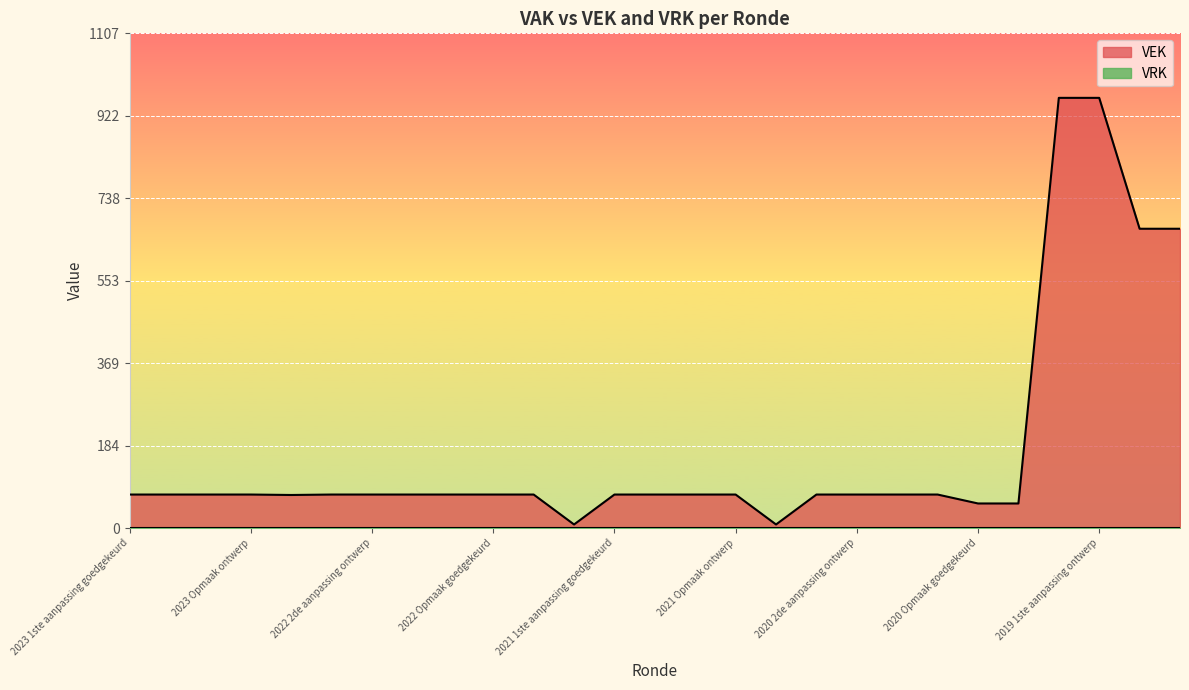

True or false: the data shows 75 at 2021 Opmaak ontwerp.

True